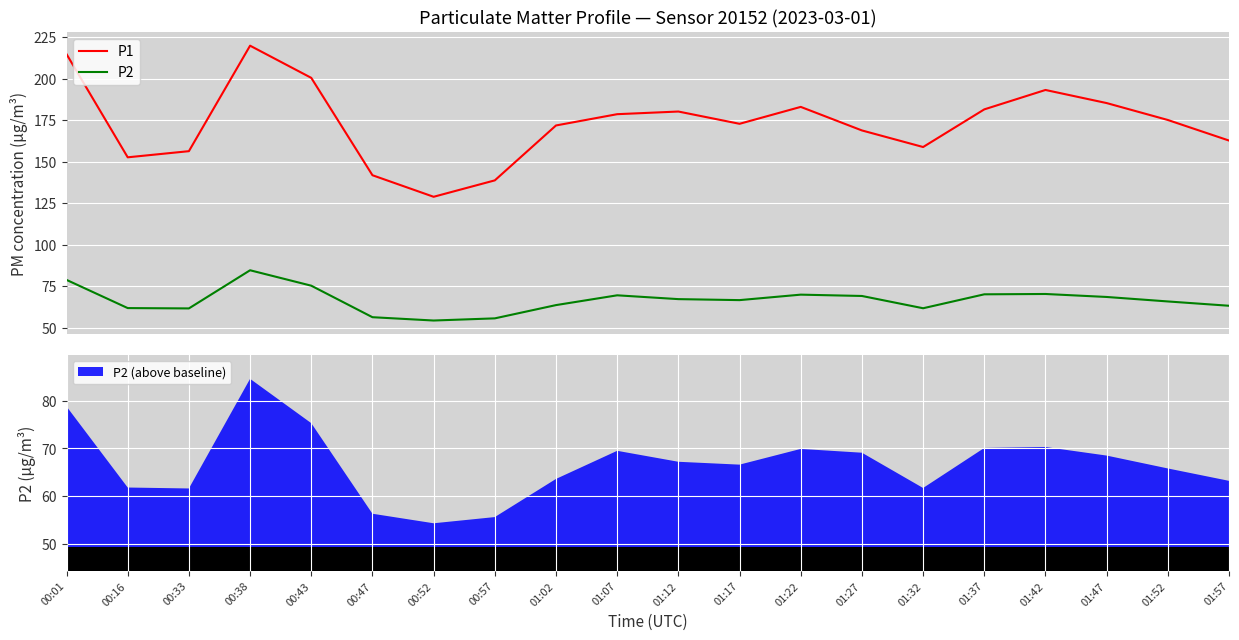

At which category is the sum across all series the highest?

00:38